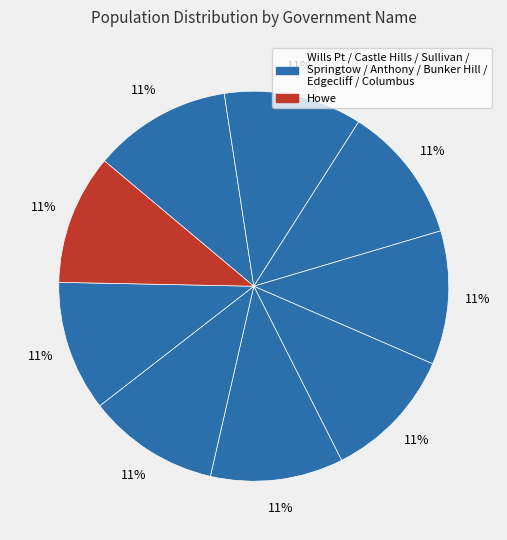

How many slices are in this pie chart?

9